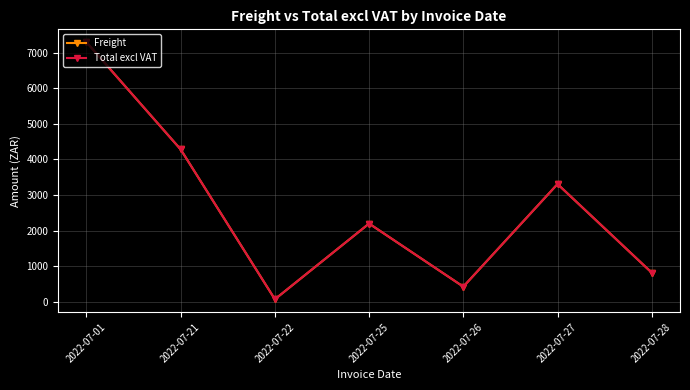

How many lines are shown in the chart?

2